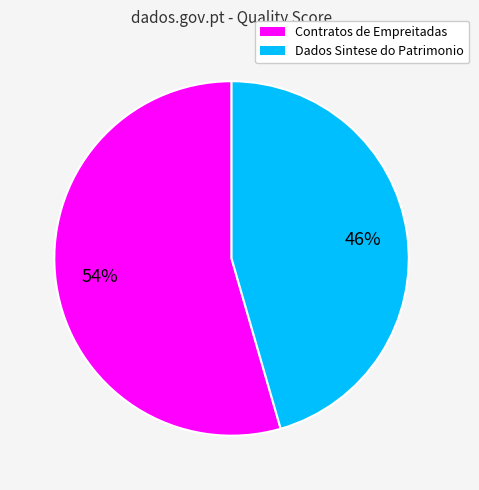

To the nearest percent, what percentage of the pie is Dados Sintese do Patrimonio?

46%